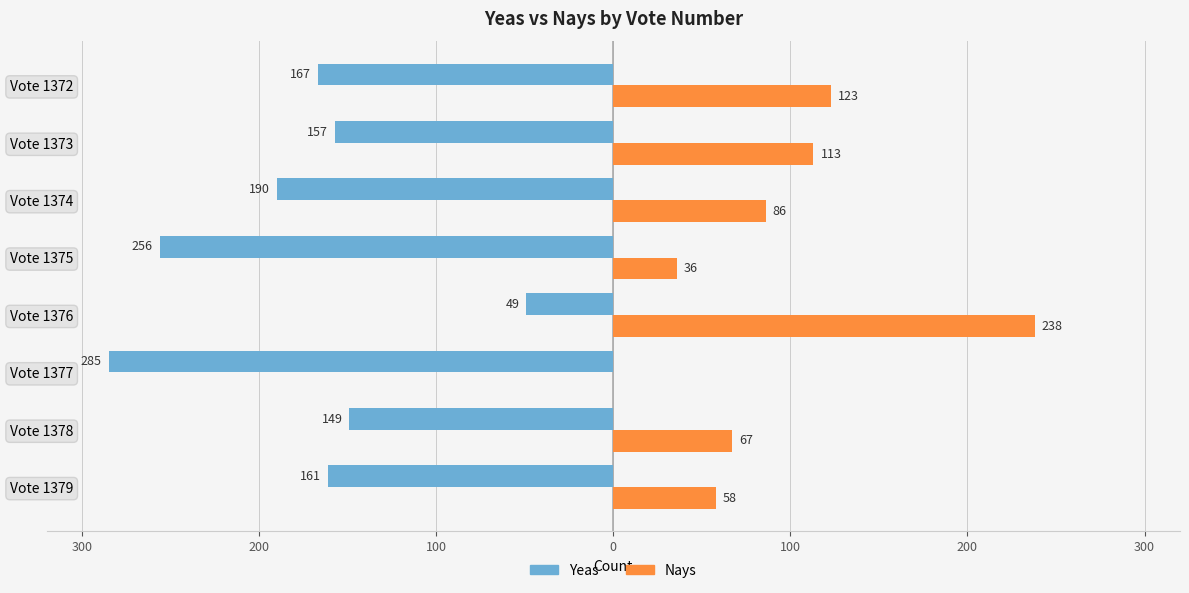

What are all the series names shown in the legend?

Yeas, Nays